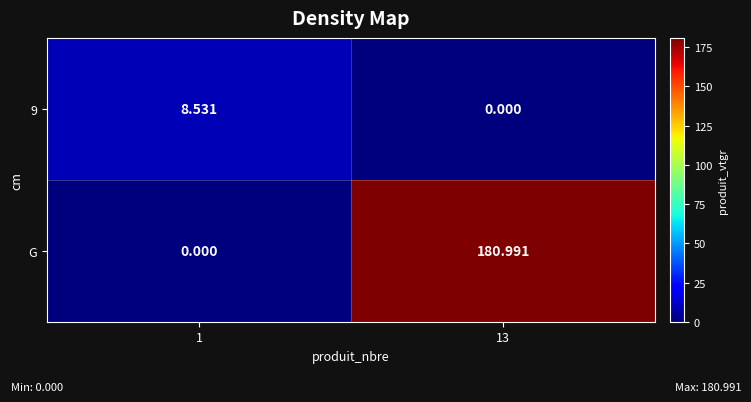

Which series has the largest total across all categories?

G